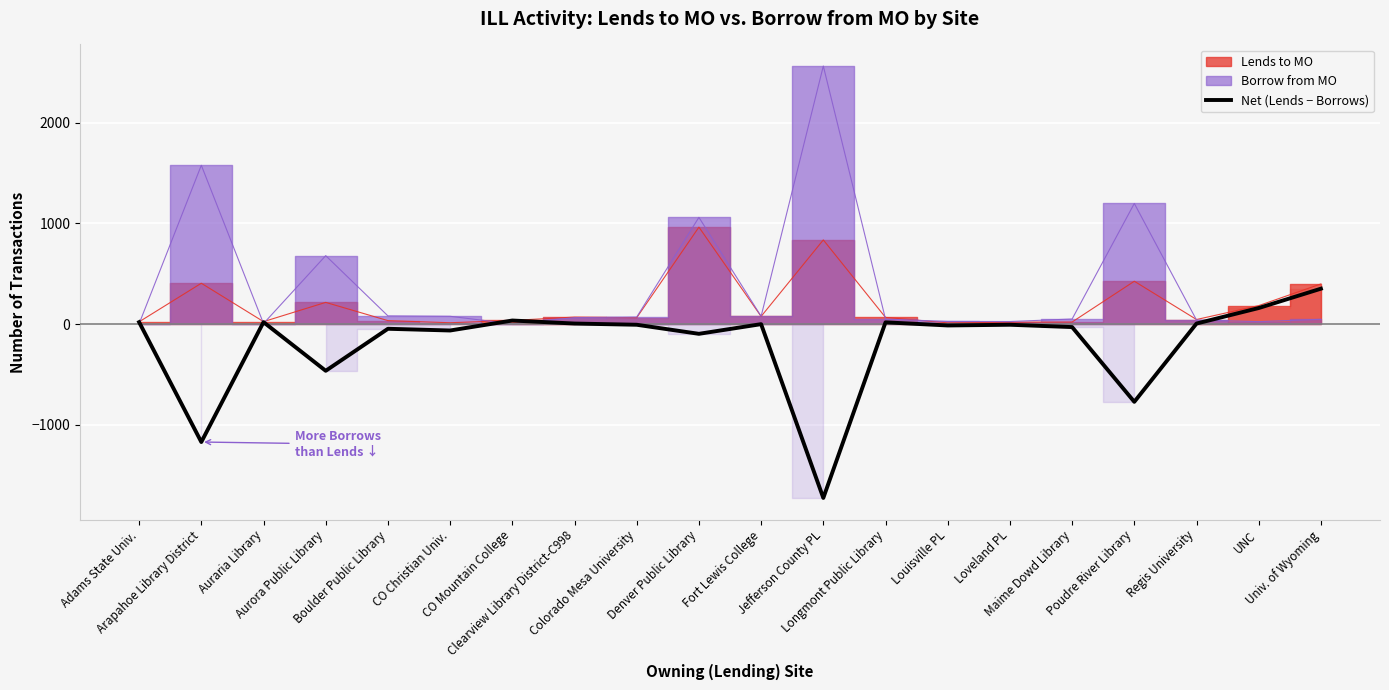

What is the label of the 14th point from the right?

CO Mountain College